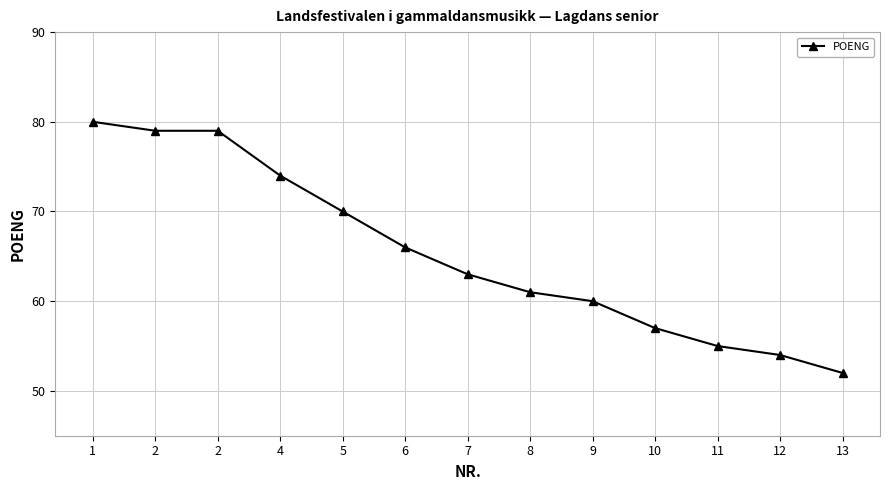

What is the difference between the values at 8 and 11?

6